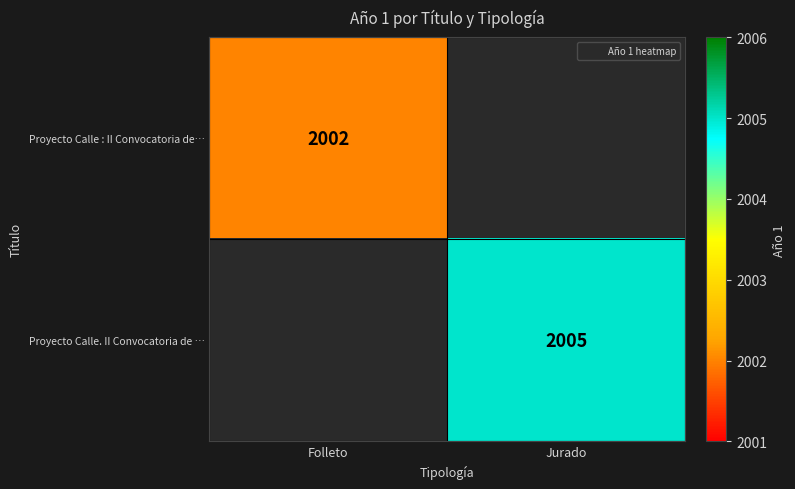

What is the maximum value shown in the chart?

2005.0